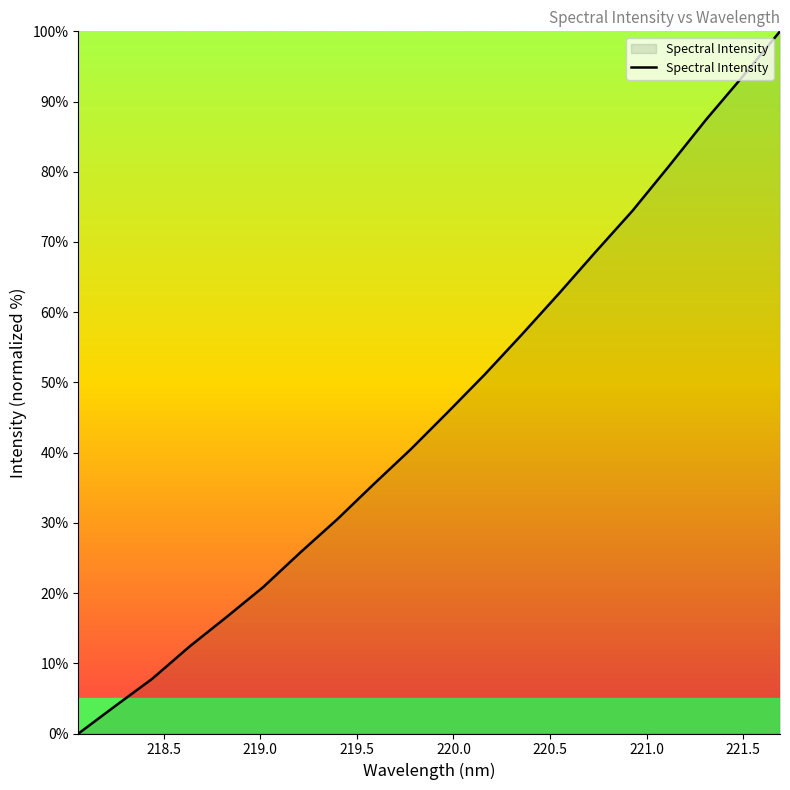

What is the maximum value shown in the chart?

100.0